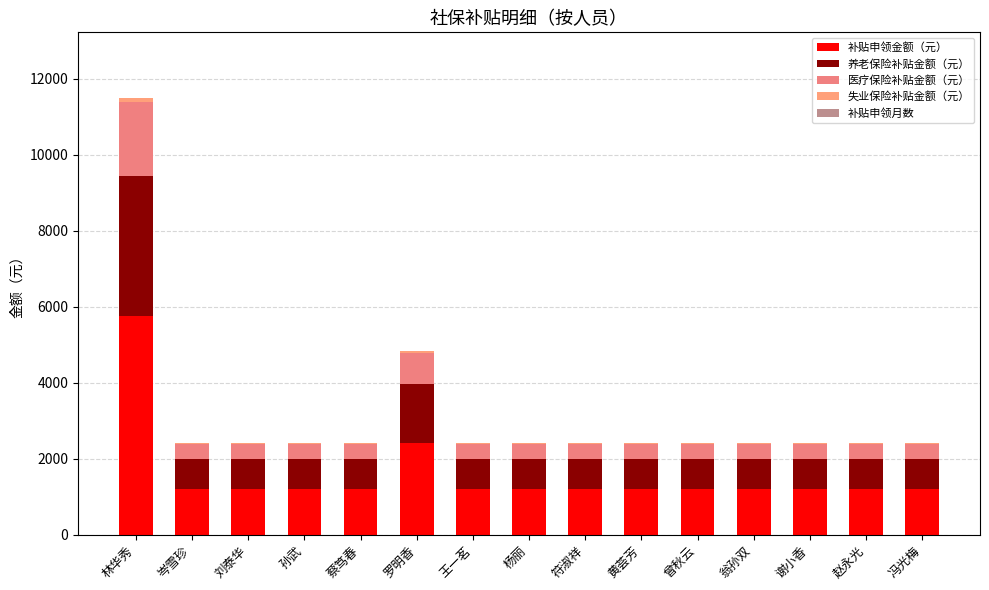

At which label is 补贴申领金额（元） closest to 3478?

罗明香